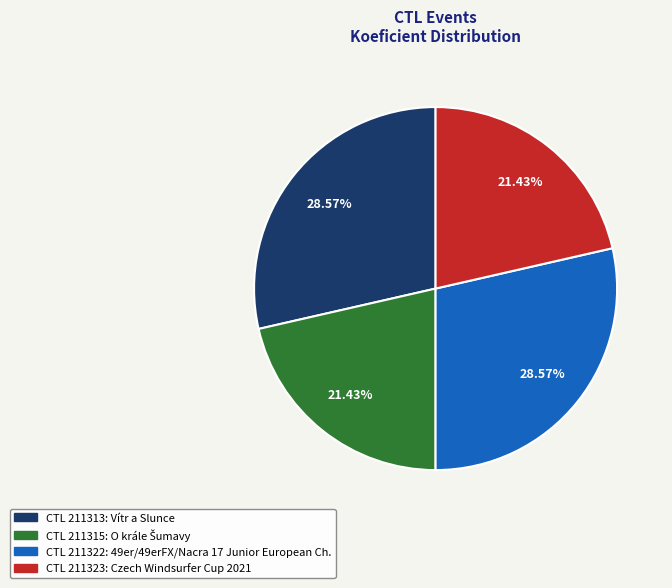

To the nearest percent, what is the average slice percentage?

25%